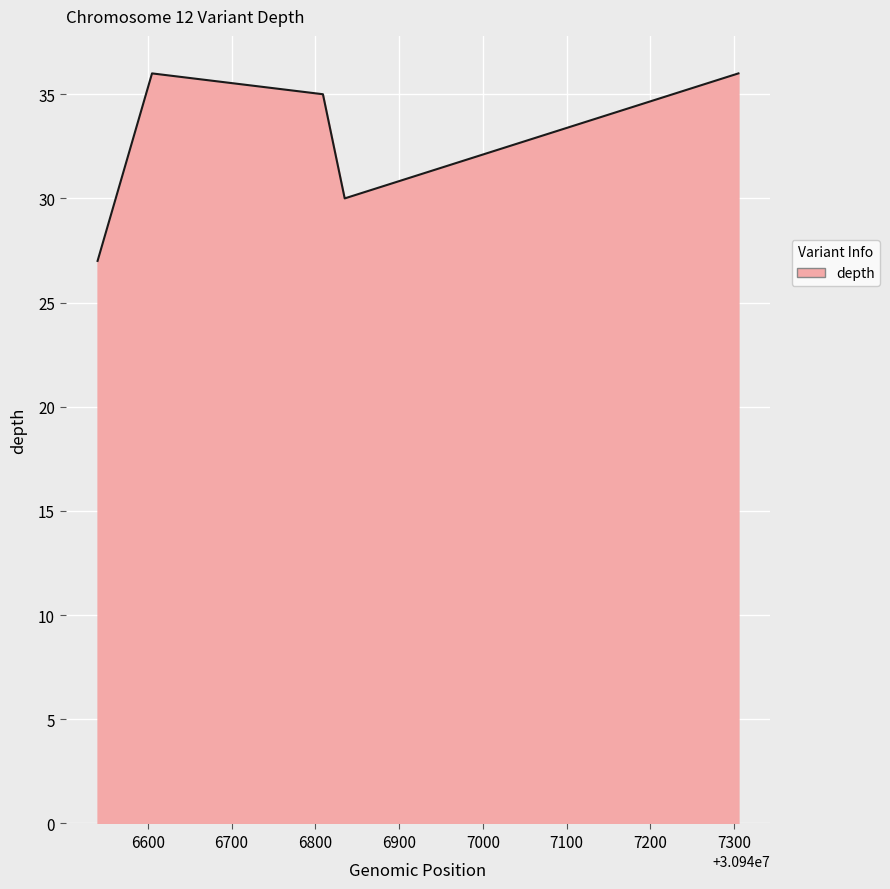

How many values are between 30 and 36?

4